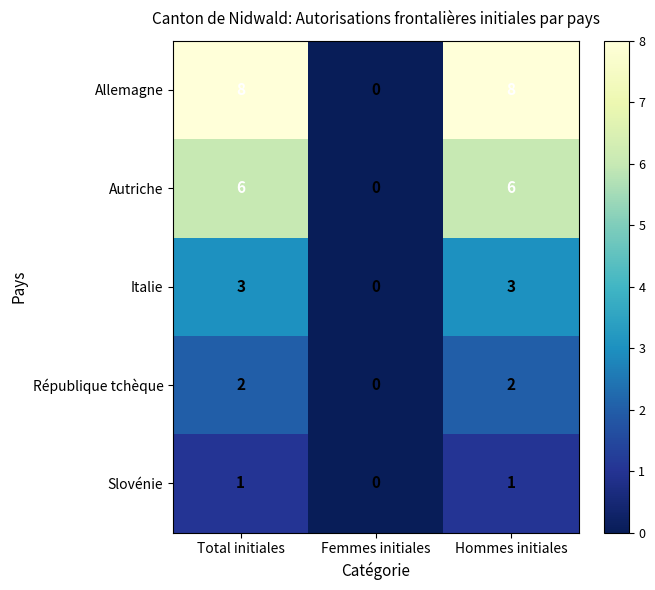

What is the greatest value displayed?

8